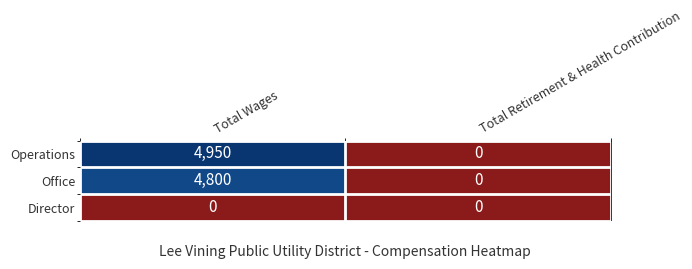

What is the greatest value displayed?

4950